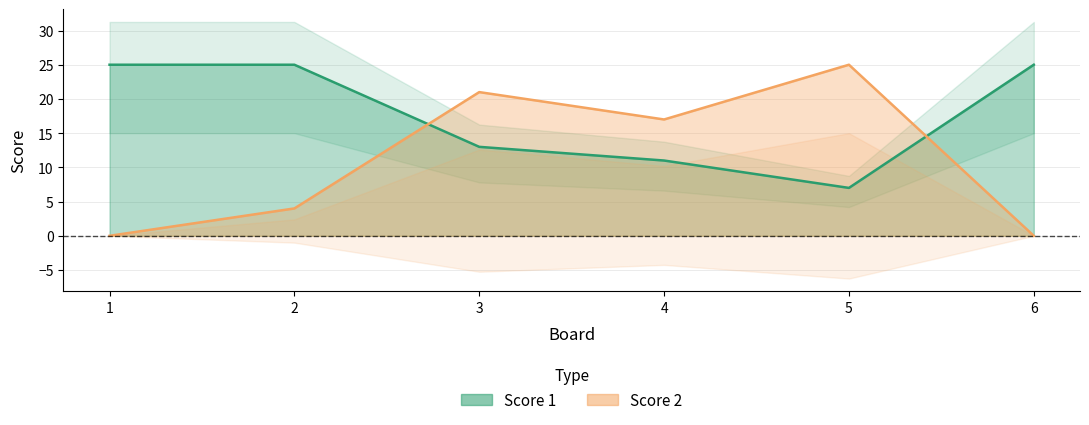

How many Score 1 values are between 11 and 25?

5